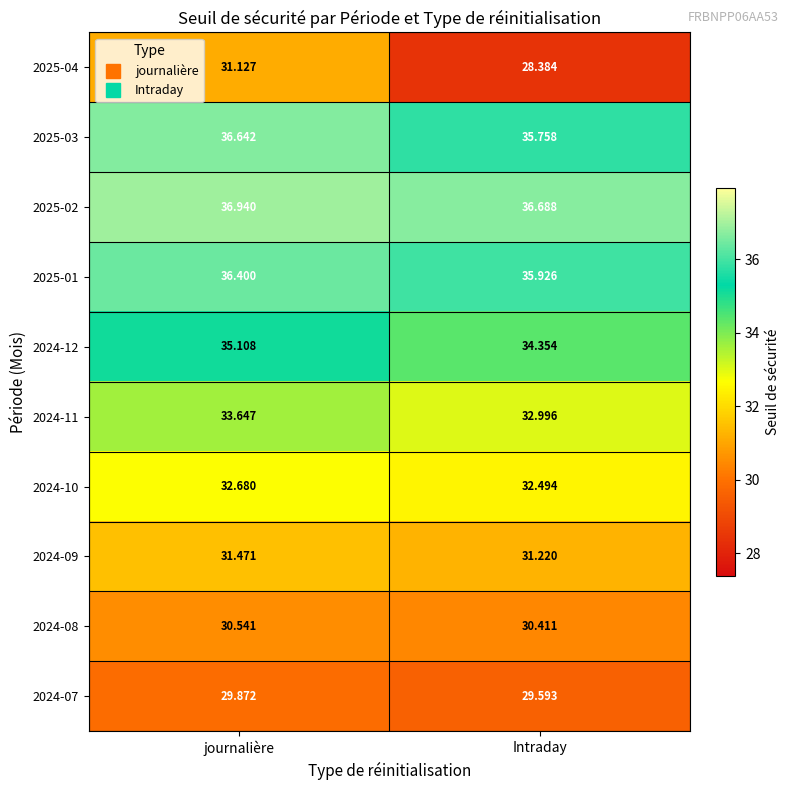

At which label is 2025-01 closest to 36?

Intraday